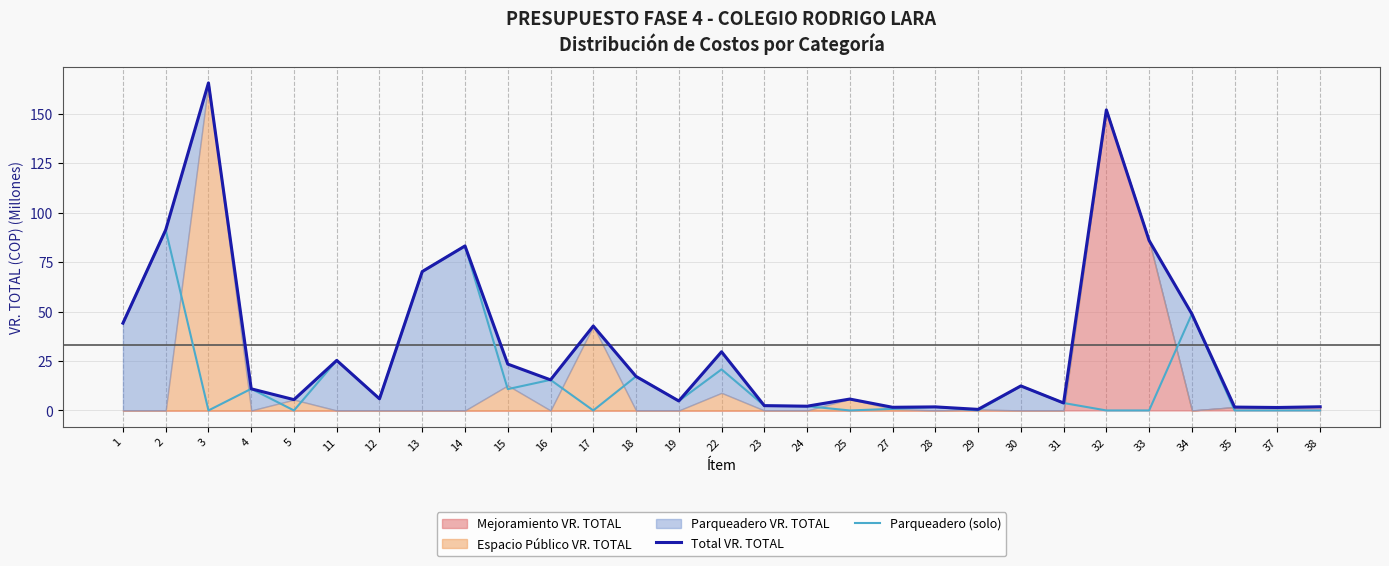

Which series has the largest range (max minus min)?

Total VR. TOTAL